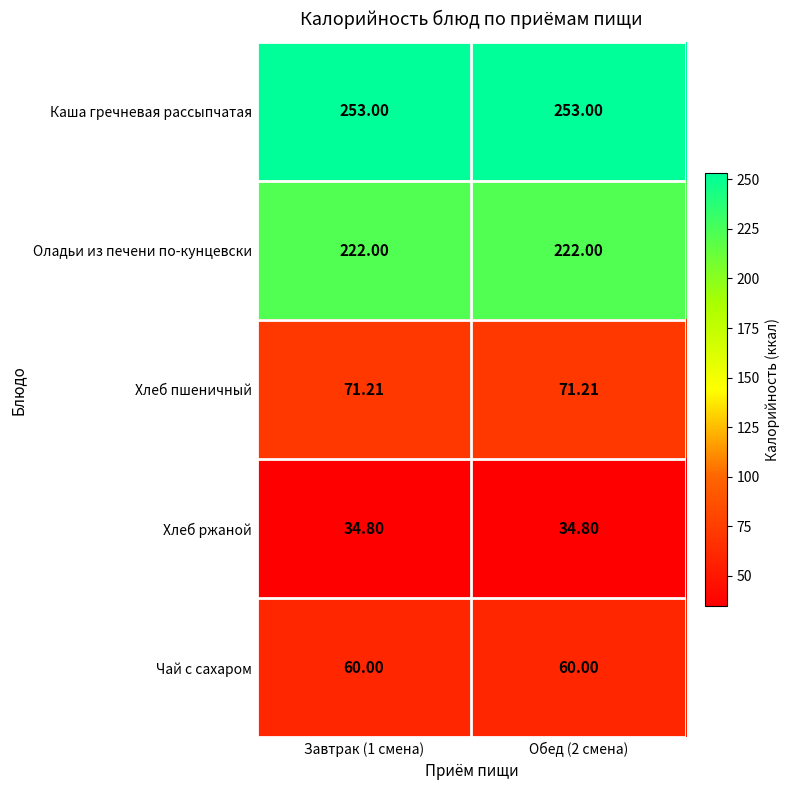

Is the value of Чай с сахаром at Завтрак (1 смена) greater than the value of Хлеб пшеничный at Обед (2 смена)?

No